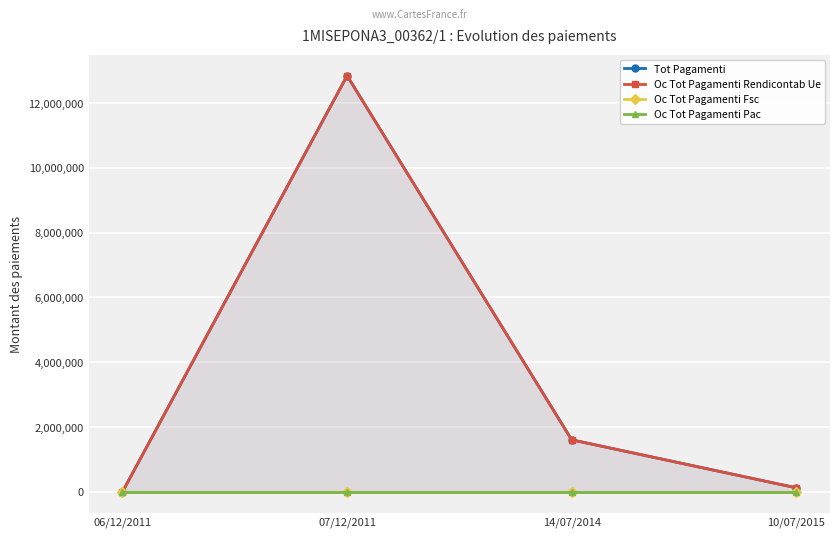

The value of Tot Pagamenti at 07/12/2011 is 6714909.8. True or false?

False